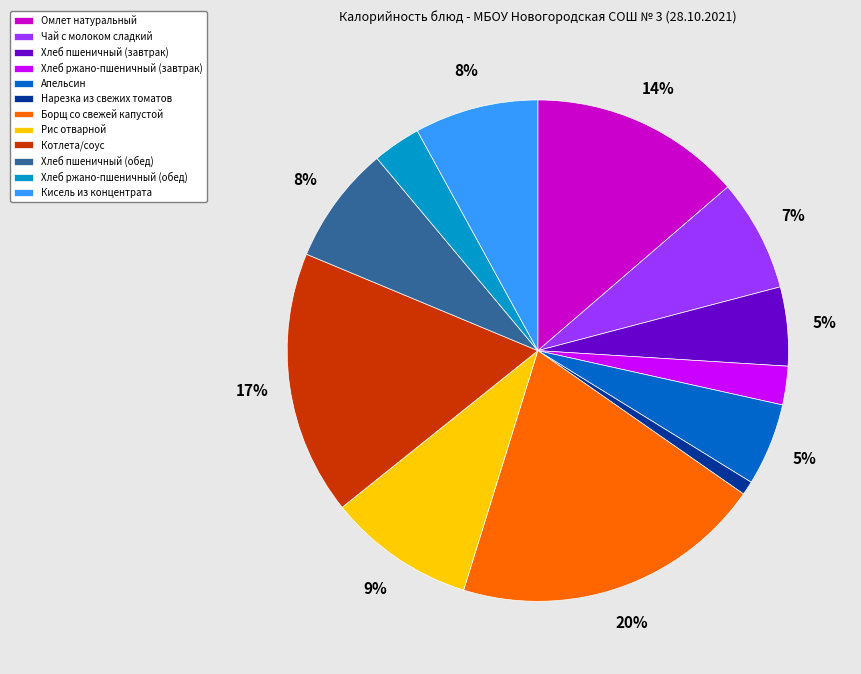

Which category has the smallest portion of the pie?

Нарезка из свежих томатов